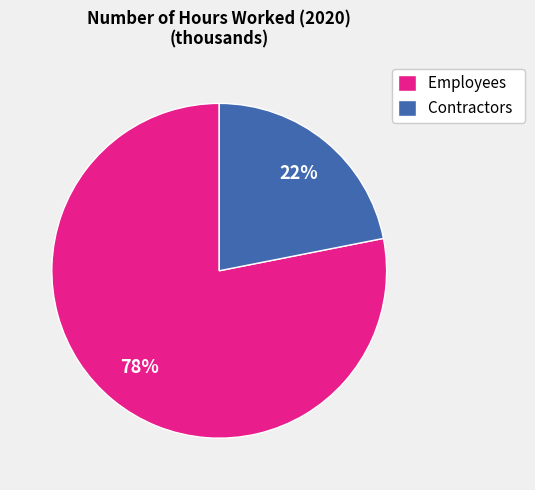

Is the sum of Employees and Contractors greater than half?

Yes